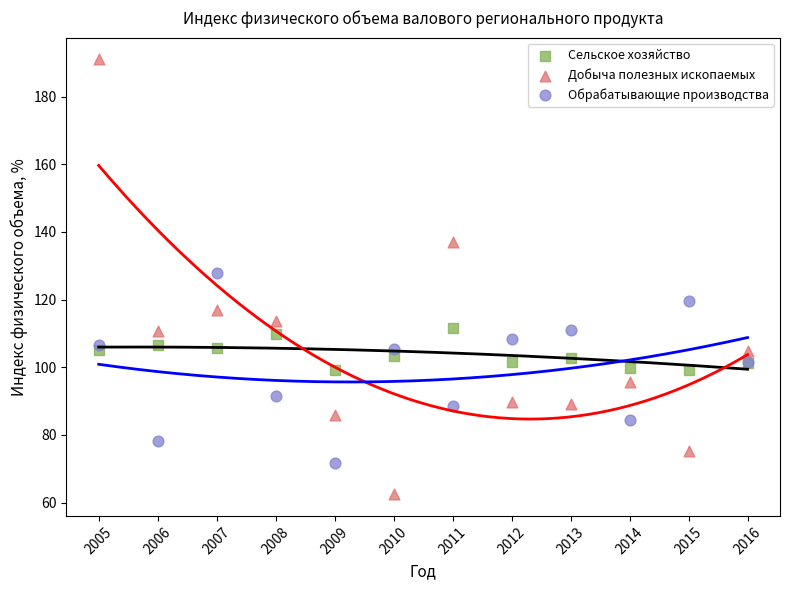

Which series contains the lowest Y value?

Добыча полезных ископаемых